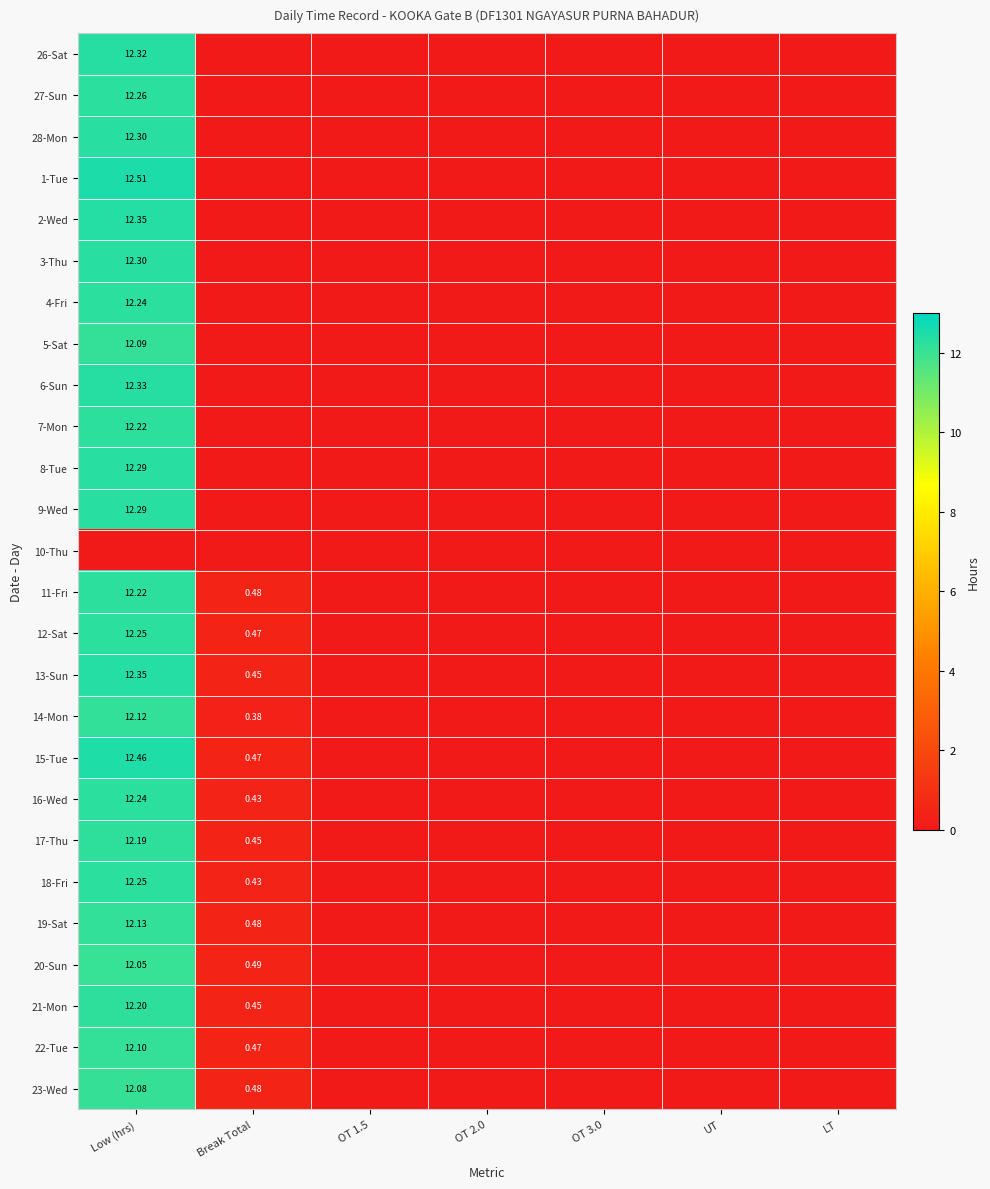

At which category does the chart reach its minimum across all series?

Break Total